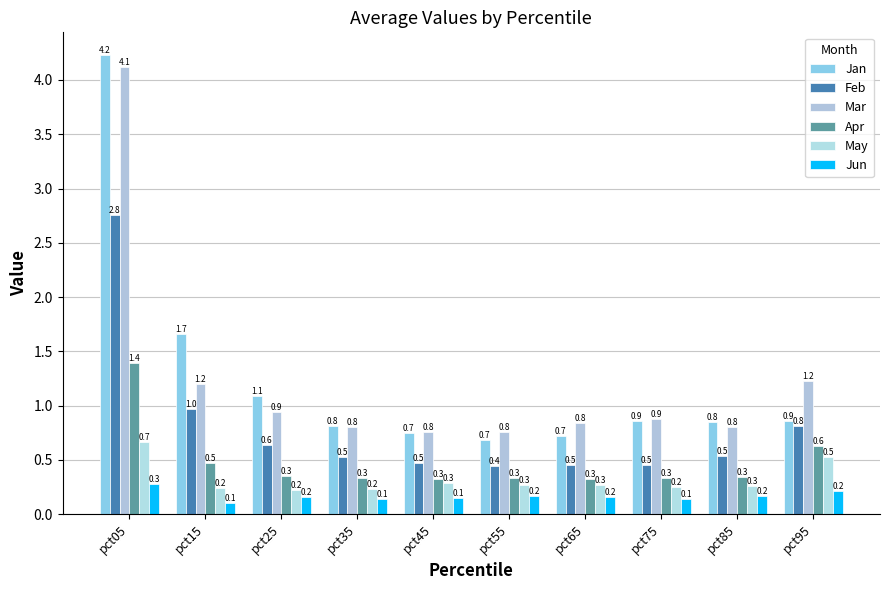

Count the number of data series in this chart.

6